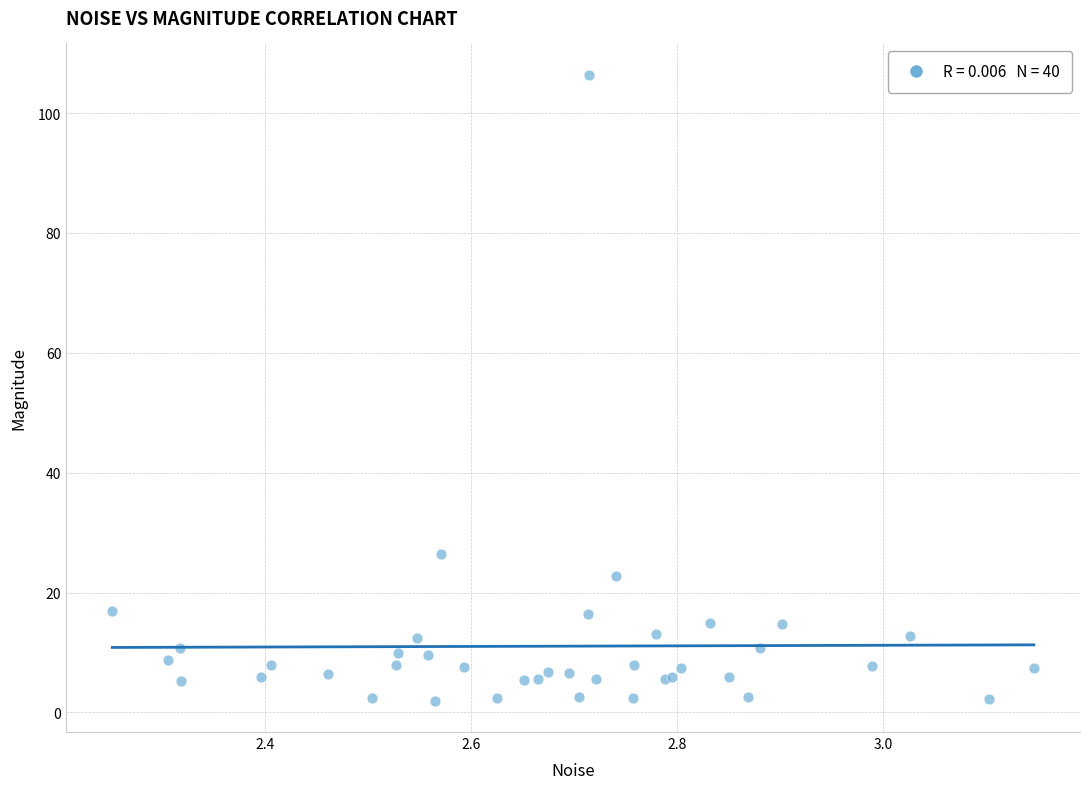

What Y value in the scatter plot is closest to 54?

26.4